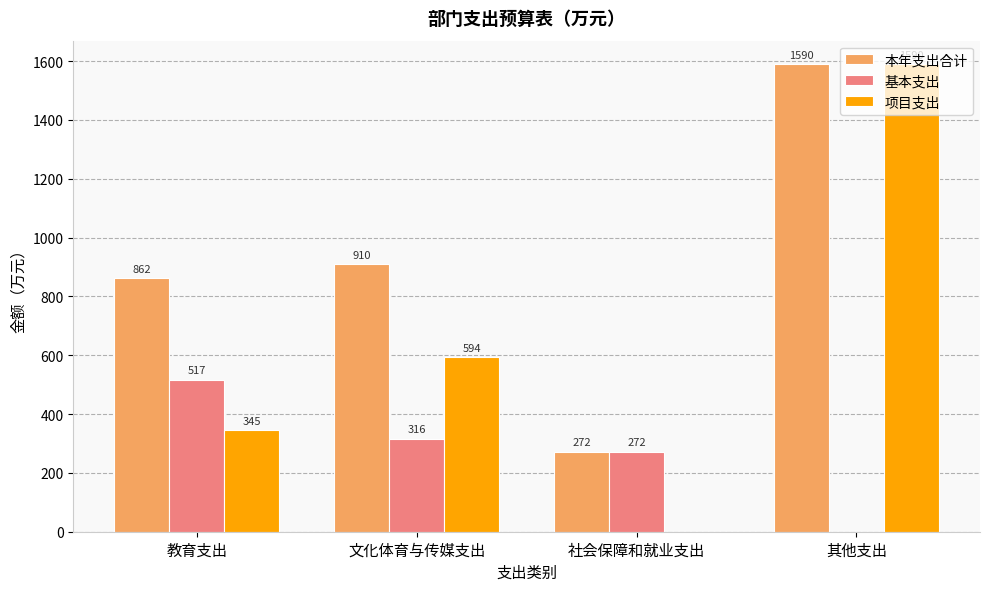

What is the sum of all 本年支出合计 values?

3634.5